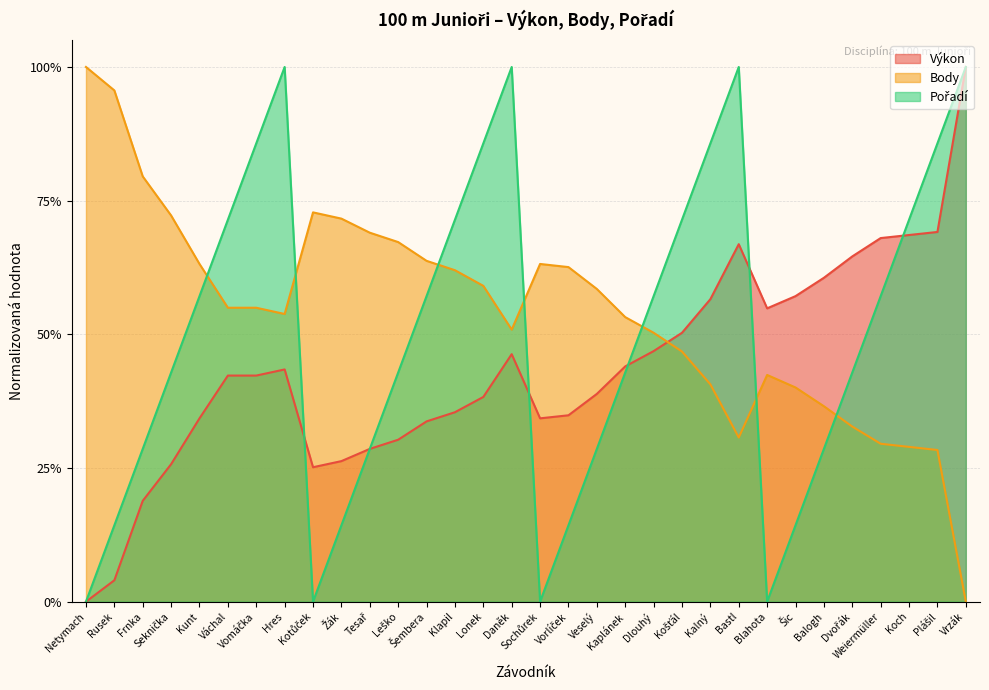

Reading left to right, transcribe all the data shown in this chart.

Výkon: 0.0	0.0	0.2	0.3	0.3	0.4	0.4	0.4	0.3	0.3	0.3	0.3	0.3	0.4	0.4	0.5	0.3	0.3	0.4	0.4	0.5	0.5	0.6	0.7	0.5	0.6	0.6	0.6	0.7	0.7	0.7	1.0
Body: 1.0	1.0	0.8	0.7	0.6	0.5	0.5	0.5	0.7	0.7	0.7	0.7	0.6	0.6	0.6	0.5	0.6	0.6	0.6	0.5	0.5	0.5	0.4	0.3	0.4	0.4	0.4	0.3	0.3	0.3	0.3	0.0
Pořadí: 0.0	0.1	0.3	0.4	0.6	0.7	0.9	1.0	0.0	0.1	0.3	0.4	0.6	0.7	0.9	1.0	0.0	0.1	0.3	0.4	0.6	0.7	0.9	1.0	0.0	0.1	0.3	0.4	0.6	0.7	0.9	1.0